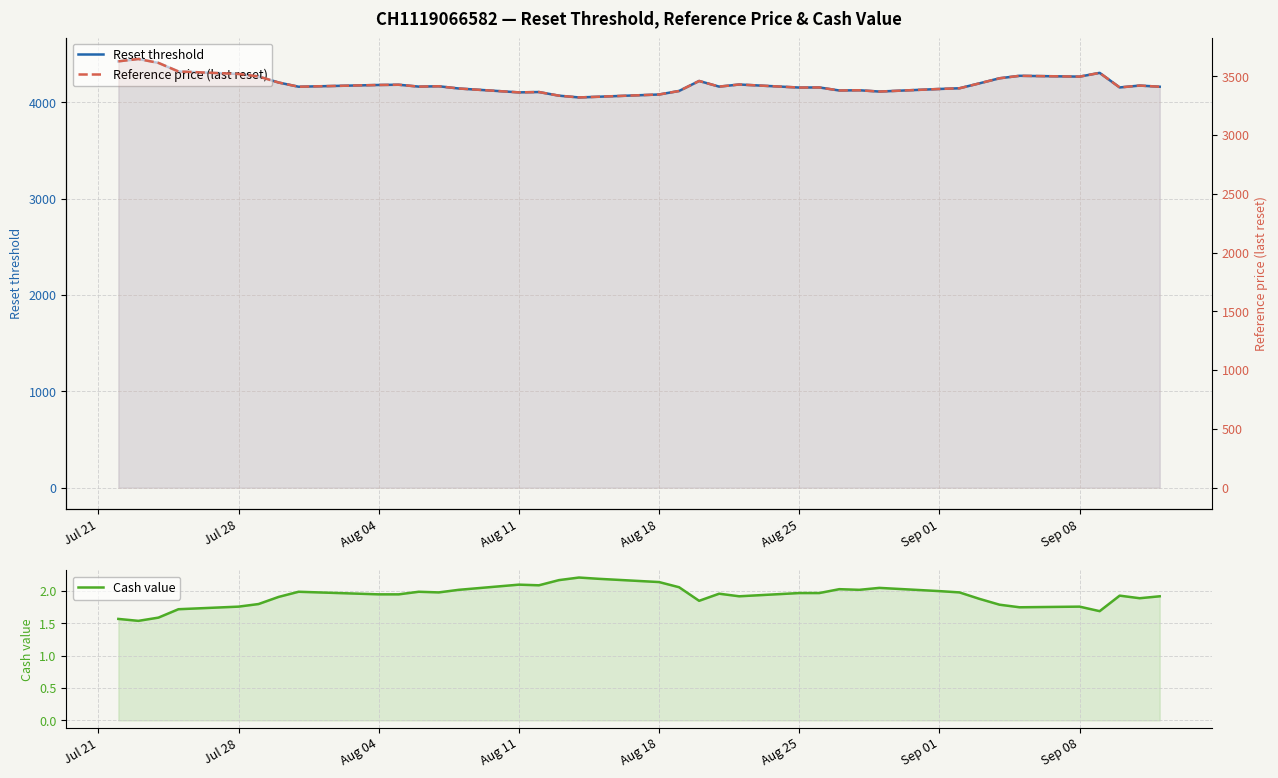

Count the number of data series in this chart.

3